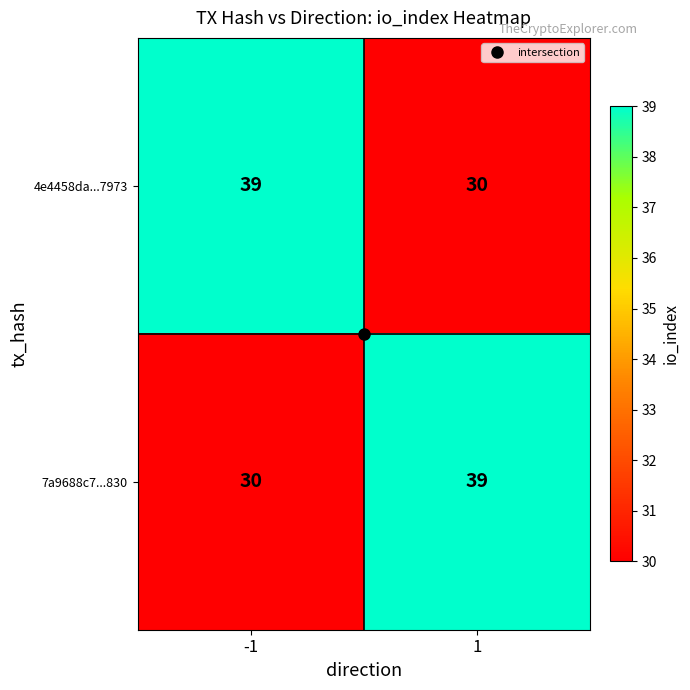

What value does the 4e4458da...7973 series have at 1?

30